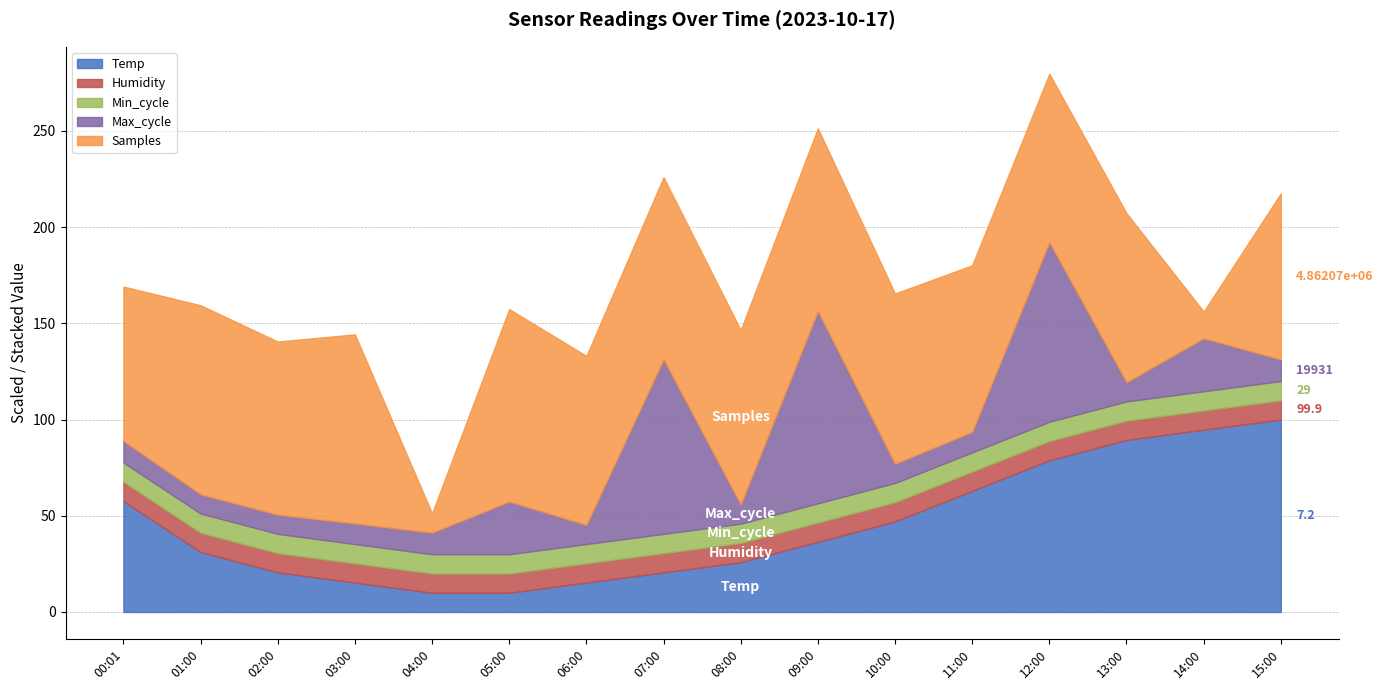

At which category is the sum across all series the highest?

05:00